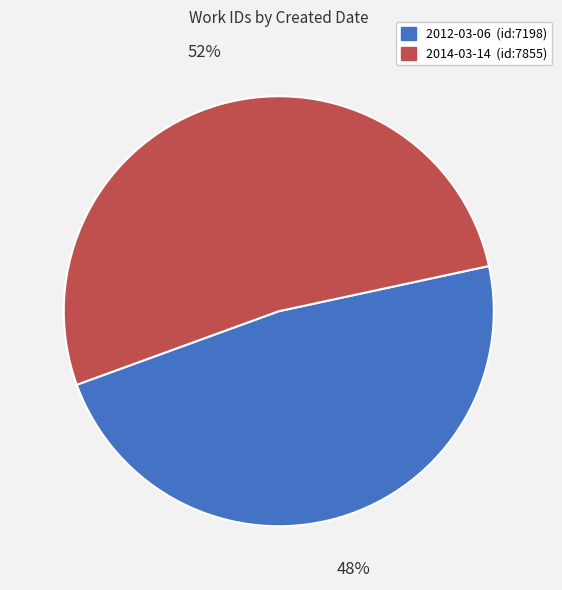

Does any single category account for the majority?

Yes